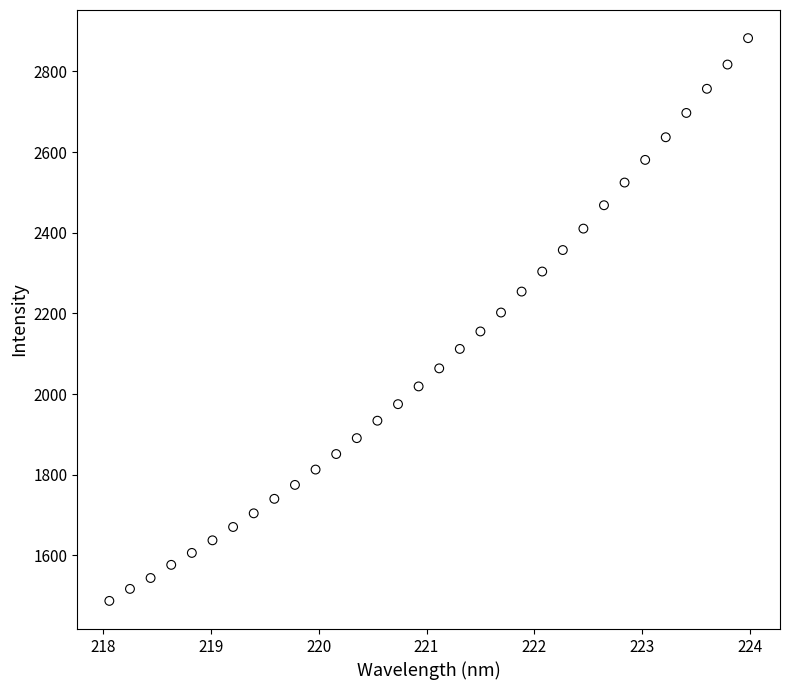

What is the range of X values (max minus min)?

5.9